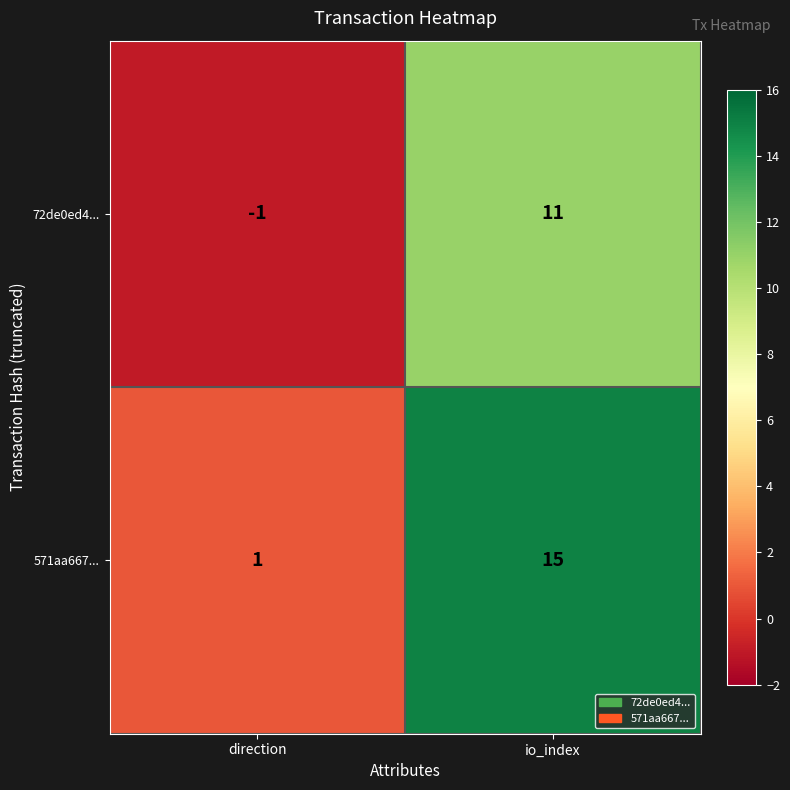

What is the difference between the highest and lowest values at direction?

2